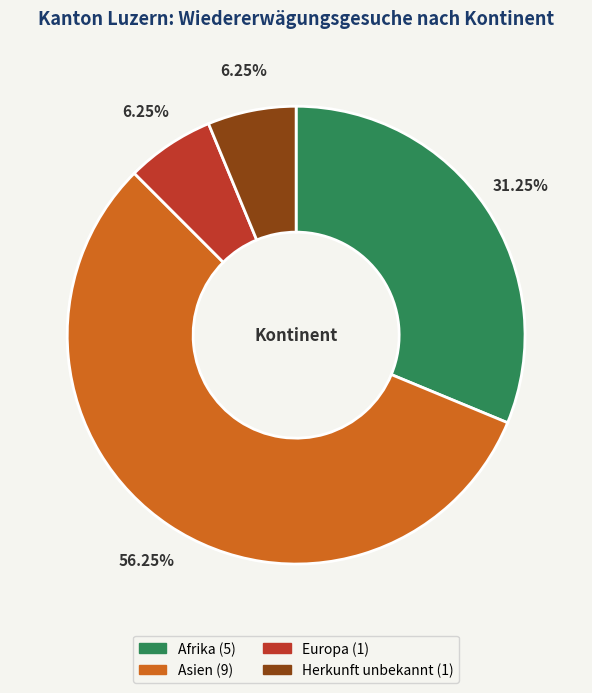

Which category has the biggest portion of the pie?

Asien